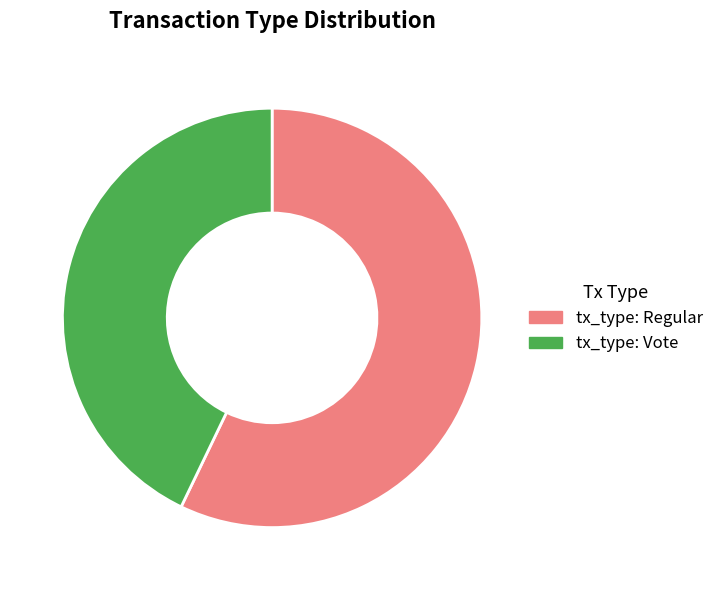

How many segments does this pie chart have?

2